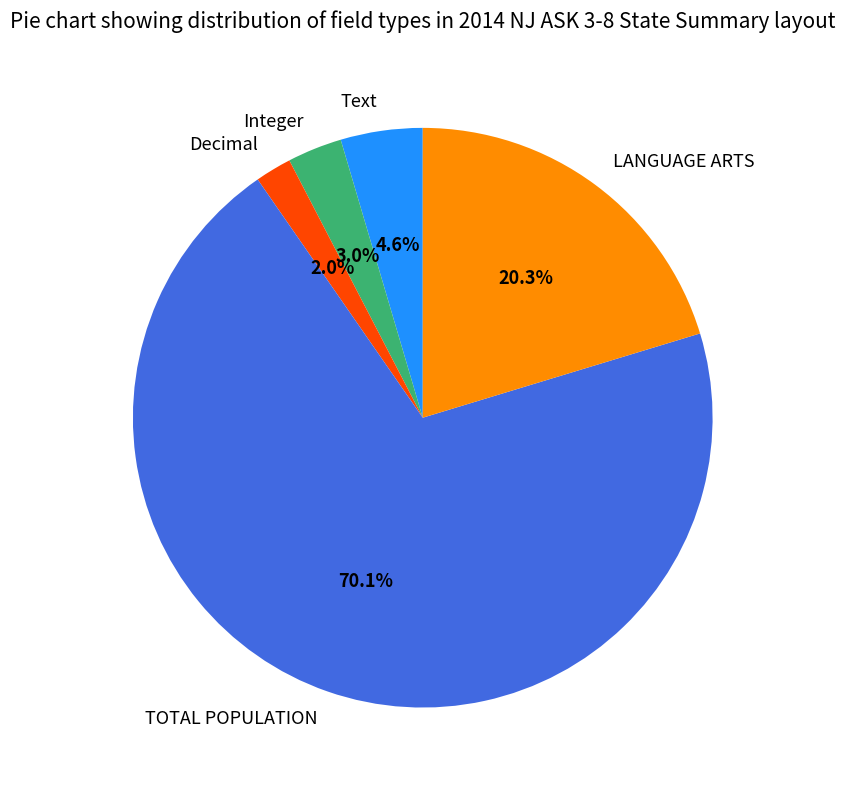

Count the number of slices in the pie.

5